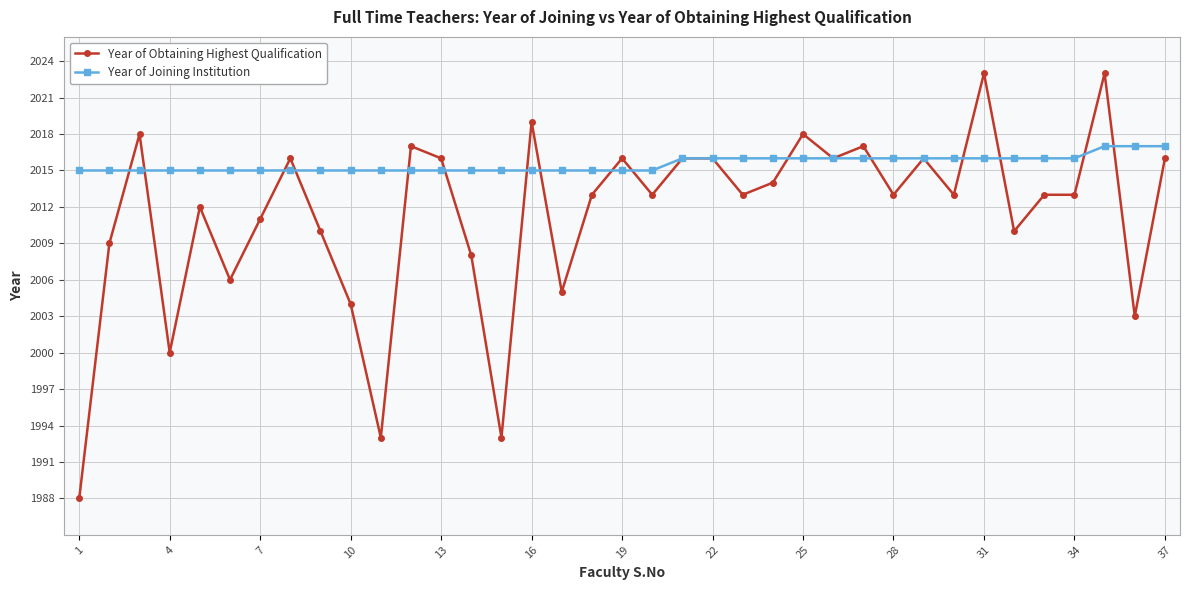

Count the Year of Joining Institution values in the range 2015 to 2016.

34